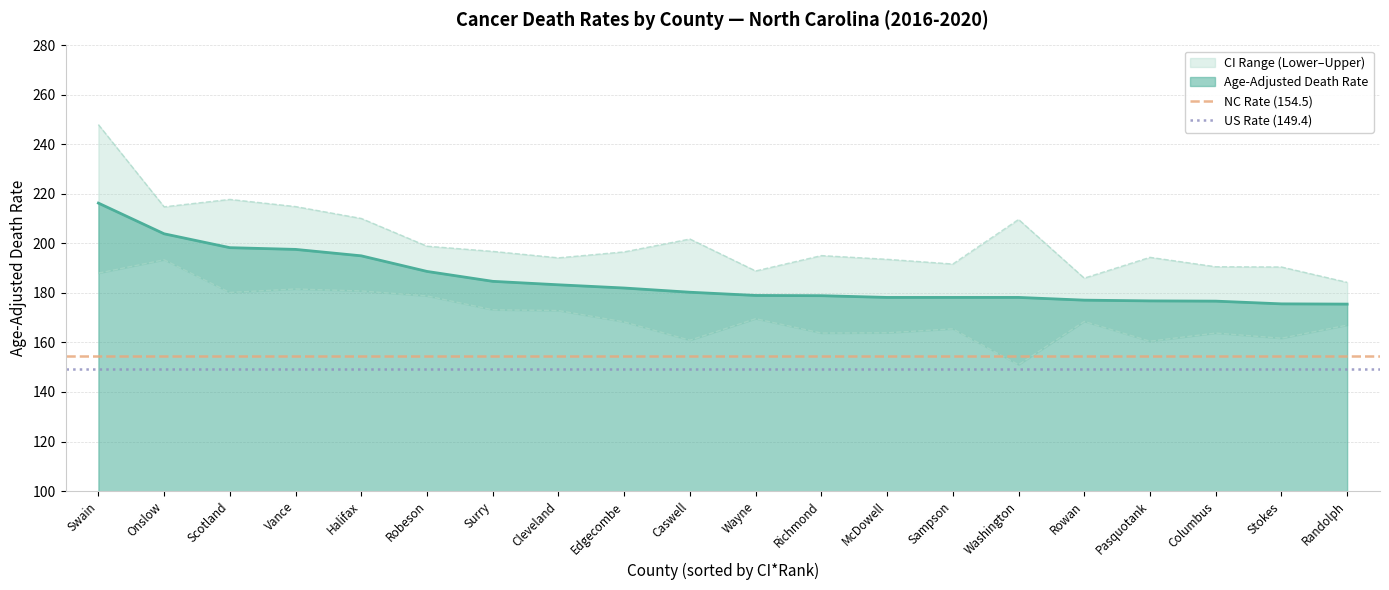

At how many categories does at least one series exceed 153?

2